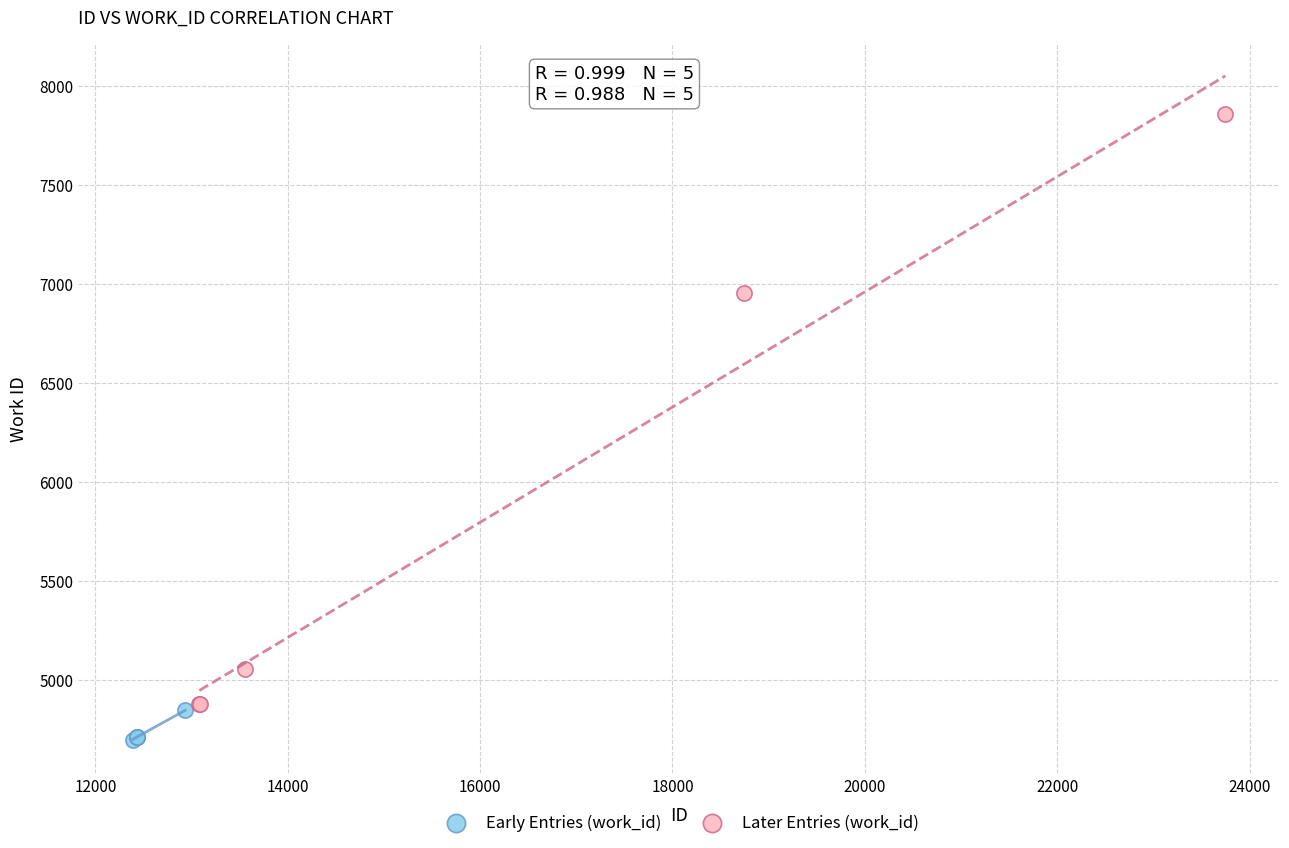

Which series contains the lowest Y value?

Early Entries (work_id)